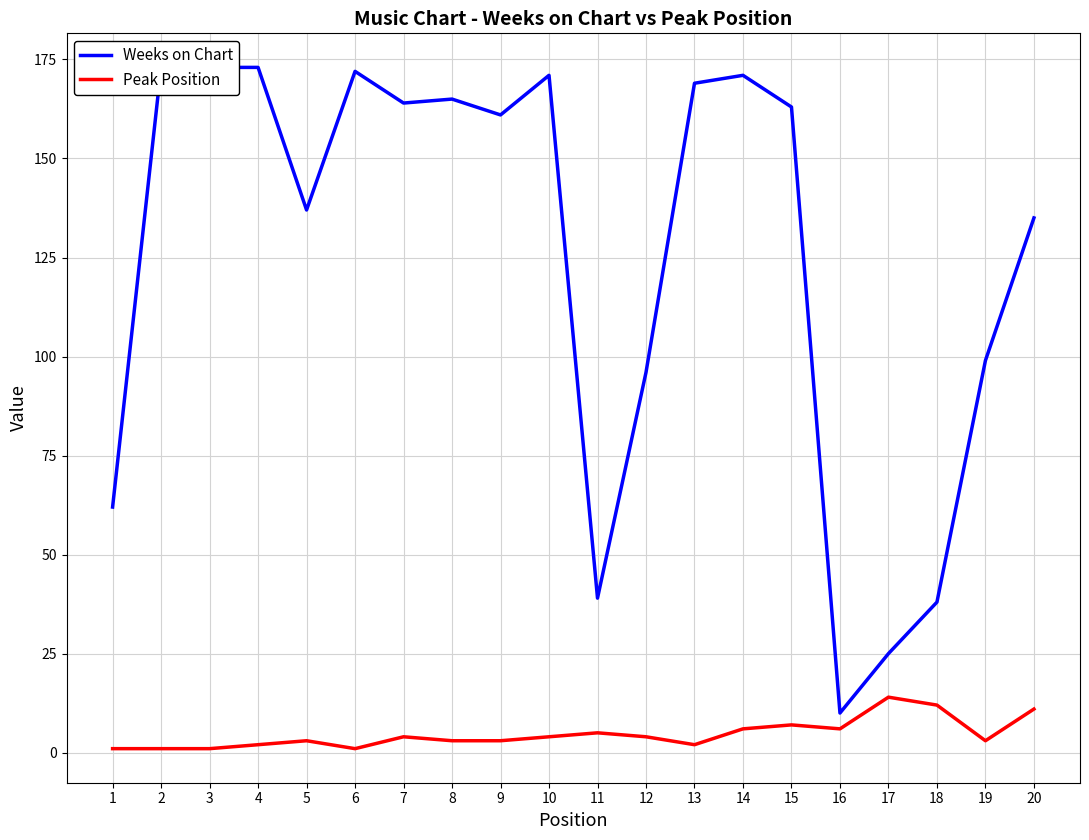

Which series has the largest range (max minus min)?

Weeks on Chart